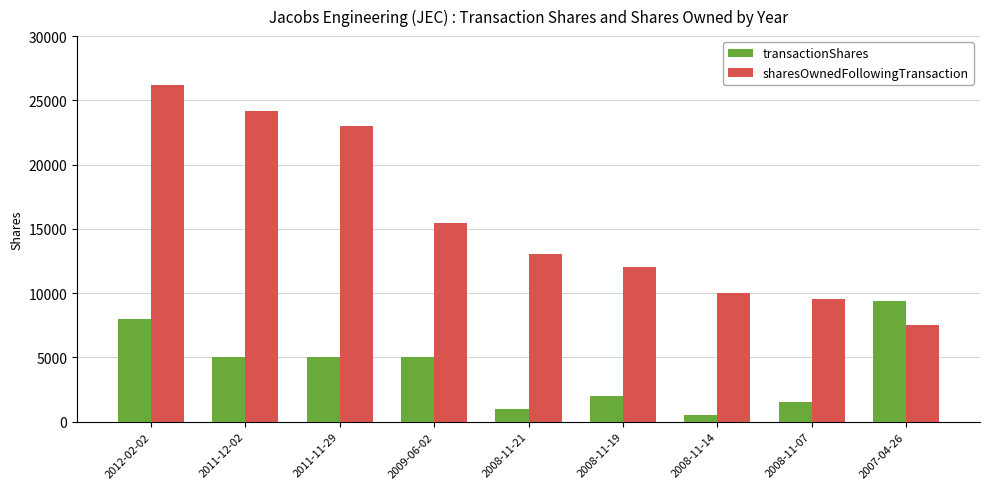

Does the chart contain any negative values?

No